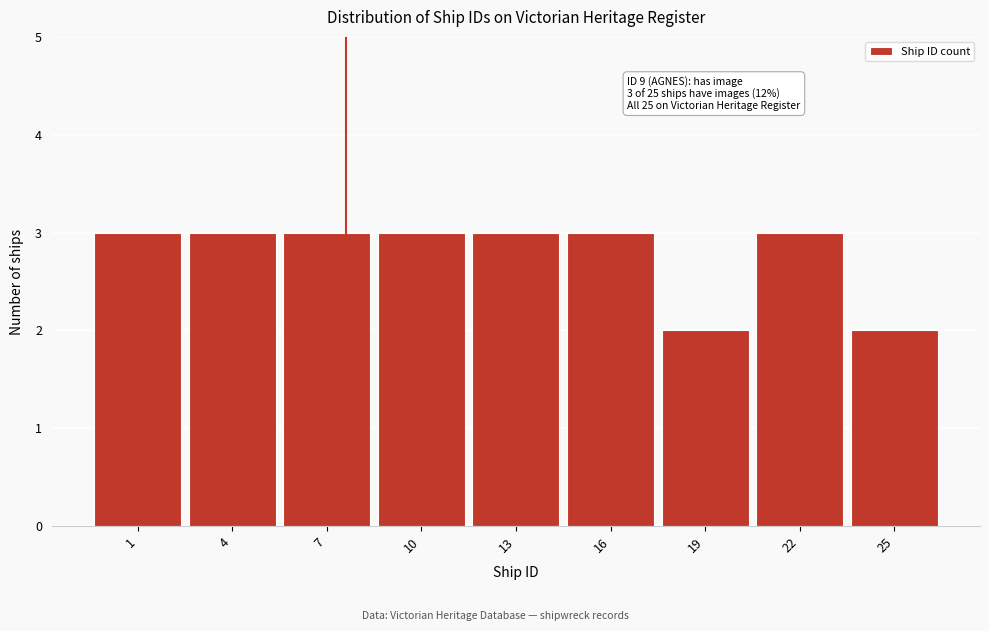

Reading left to right, what are all the values shown in this chart?

3	3	3	3	3	3	2	3	2